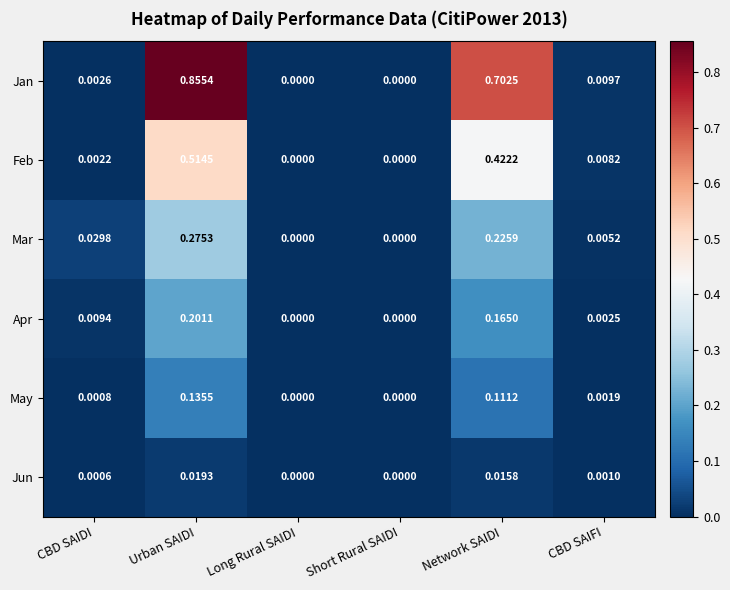

Rank the series by their maximum value, from highest to lowest.

Jan, Feb, Mar, Apr, May, Jun